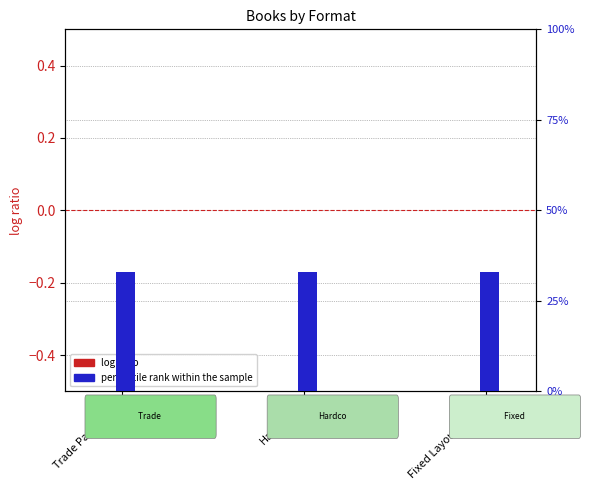

Reading left to right, extract all data points from this chart.

log ratio: 0.0	0.0	0.0
percentile rank within the sample: 0.3	0.3	0.3